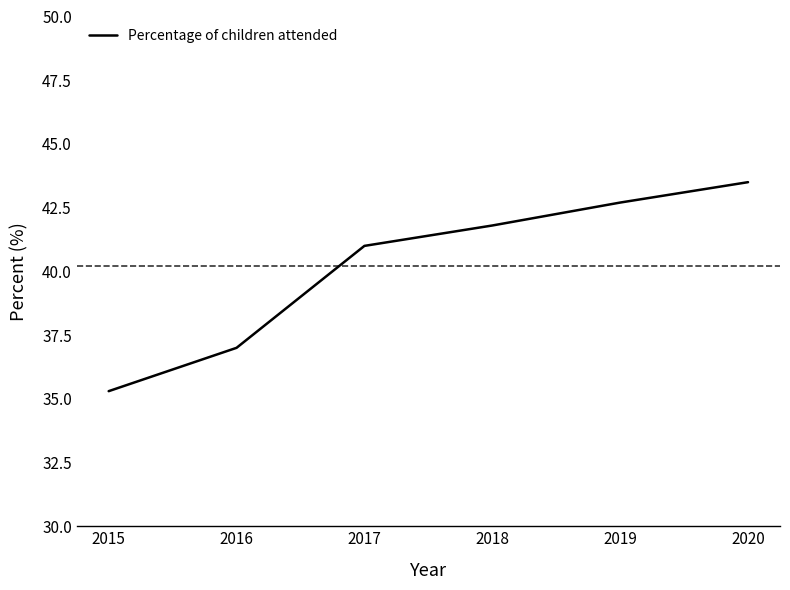

What is the greatest value displayed?

43.5